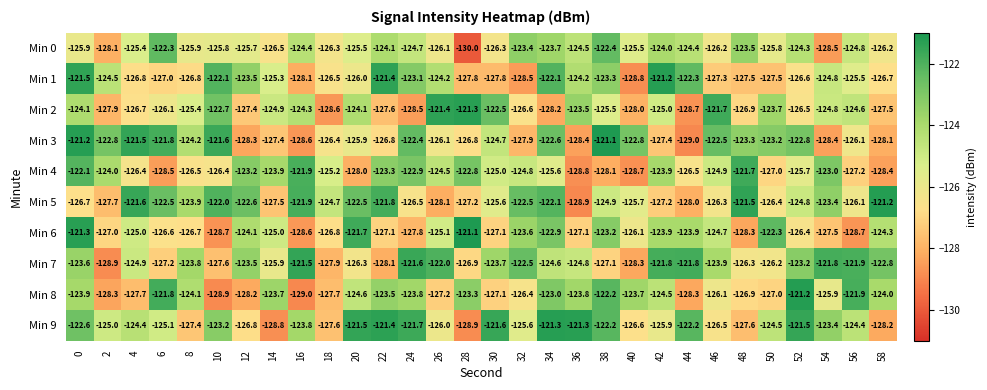

Which series has the largest total across all categories?

Min 9